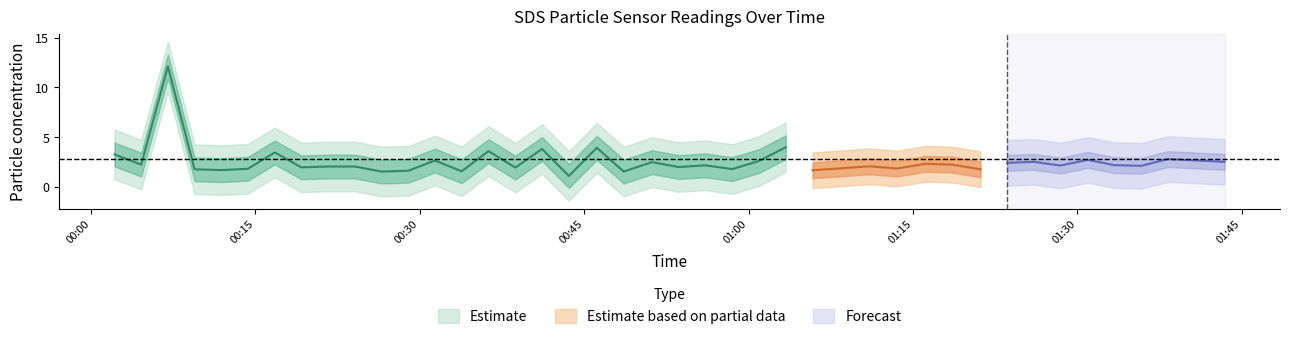

True or false: SDS_P1 and SDS_P2 intersect in this chart.

False